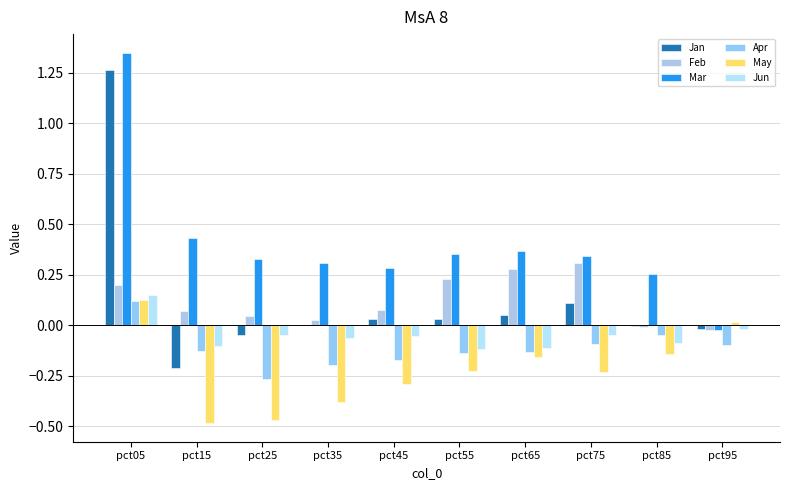

What is the difference between the second highest and minimum values in the Mar series?

0.5